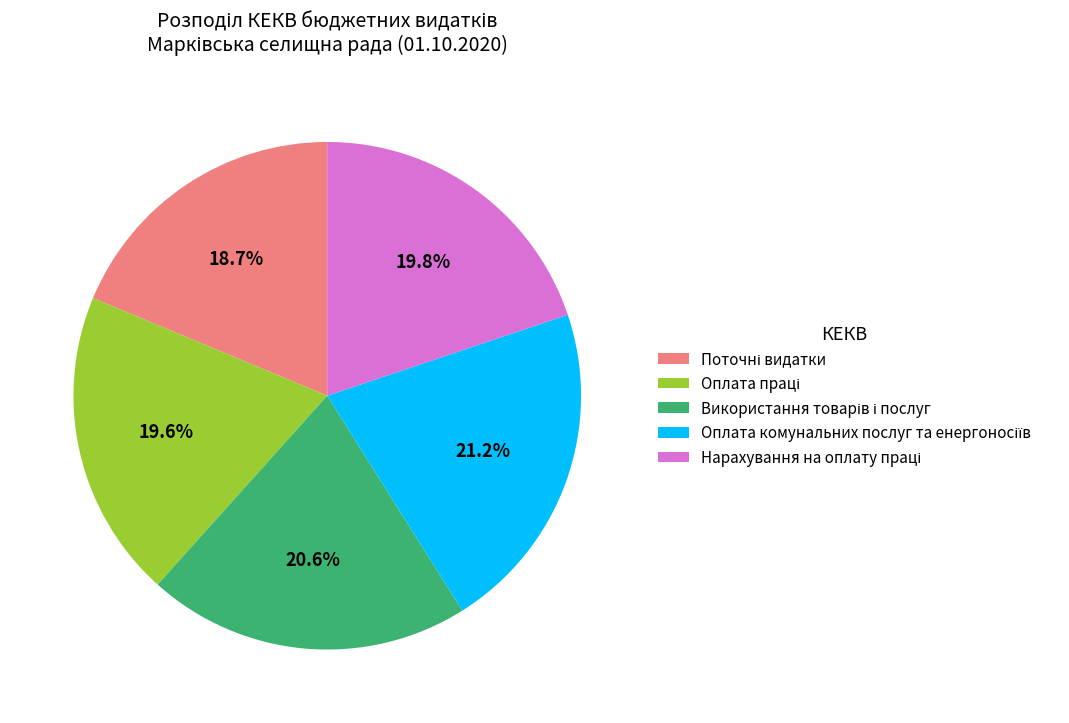

Count the number of slices in the pie.

5